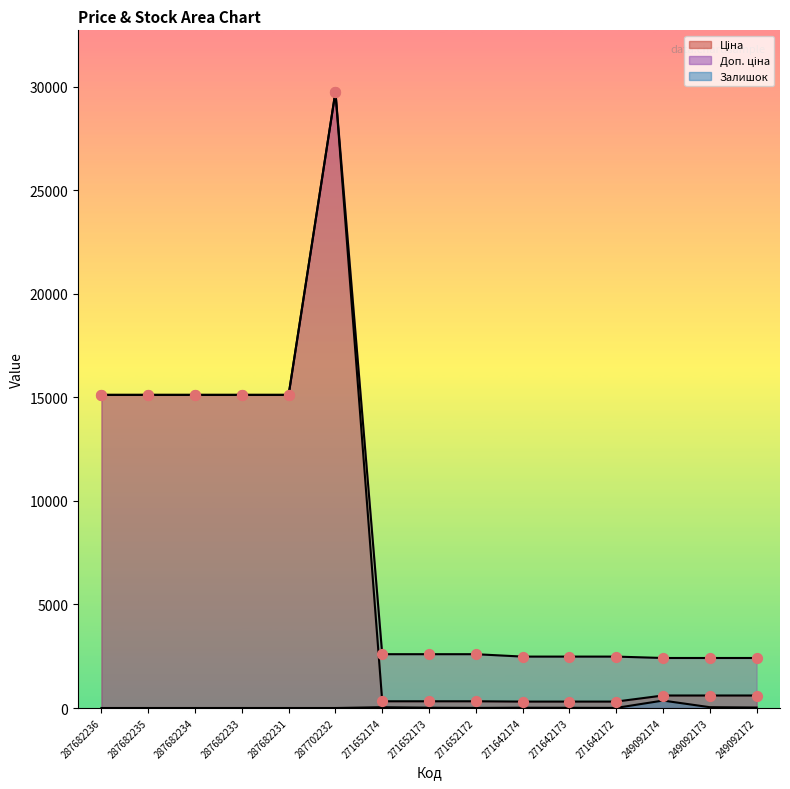

At which category is the sum across all series the highest?

287702232